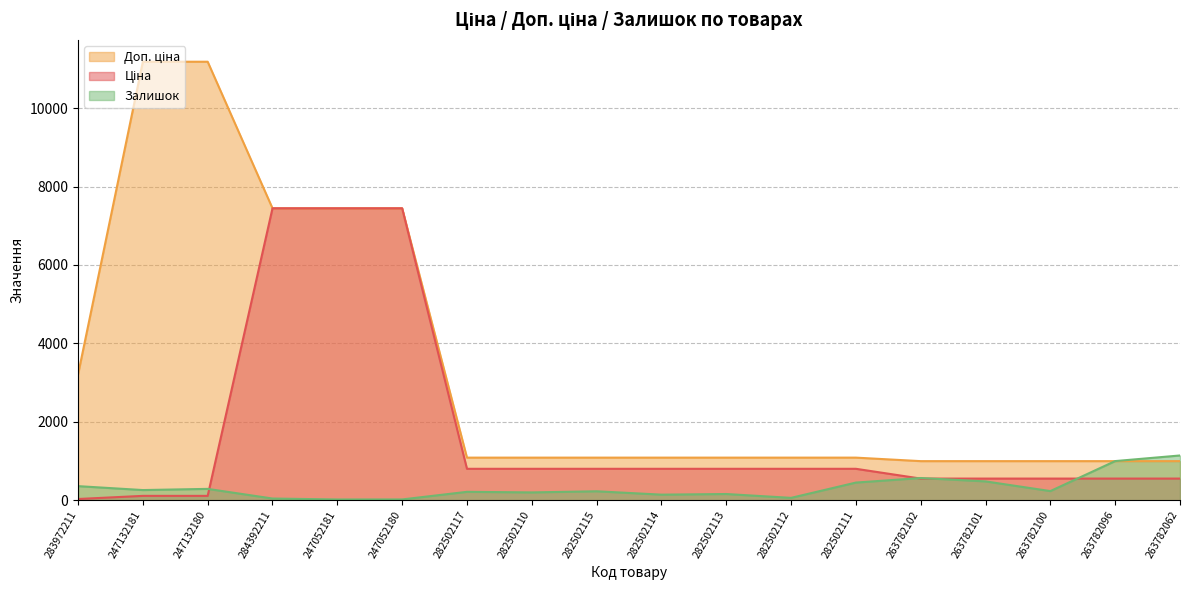

List the series in order of their peak value, lowest first.

Залишок, Ціна, Доп. ціна